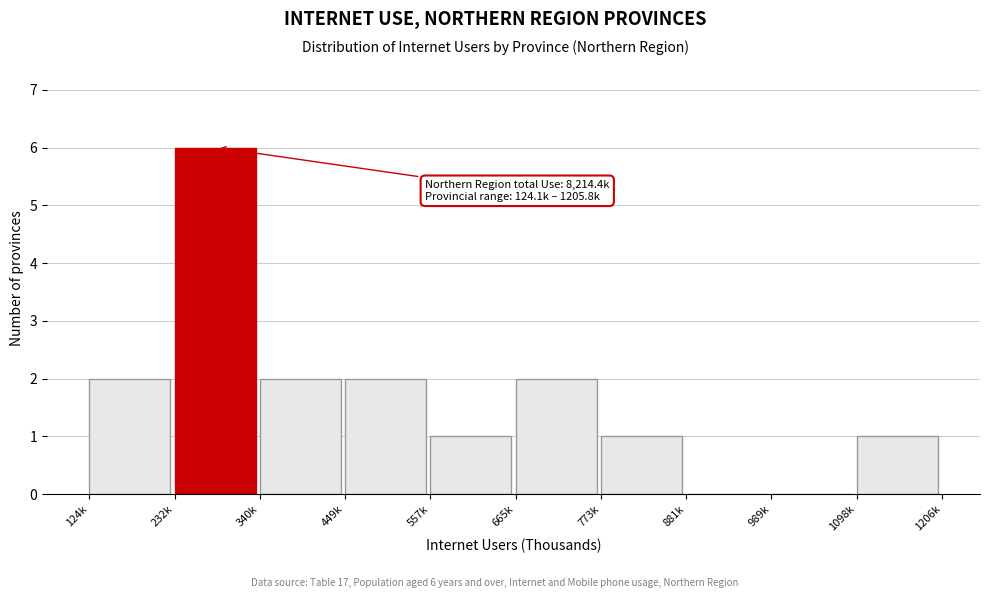

Reading right to left, transcribe all the data shown in this chart.

1098k=1	989k=0	881k=0	773k=1	665k=2	557k=1	449k=2	340k=2	232k=6	124k=2